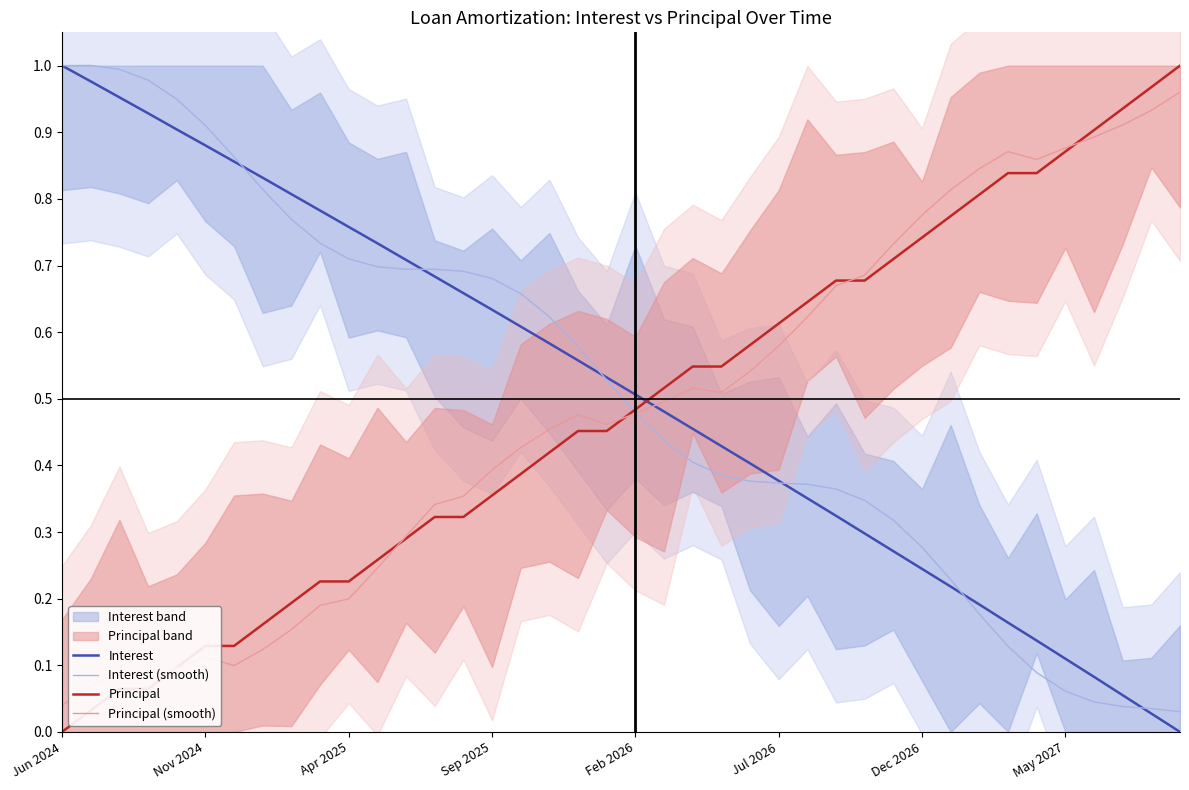

The value of Interest at Nov 2024 is 0.3. True or false?

False